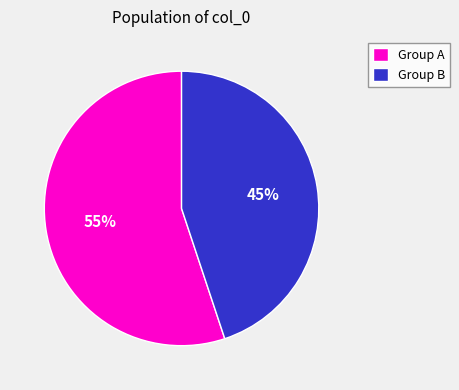

Is it true that Group B is 45% of the pie?

True